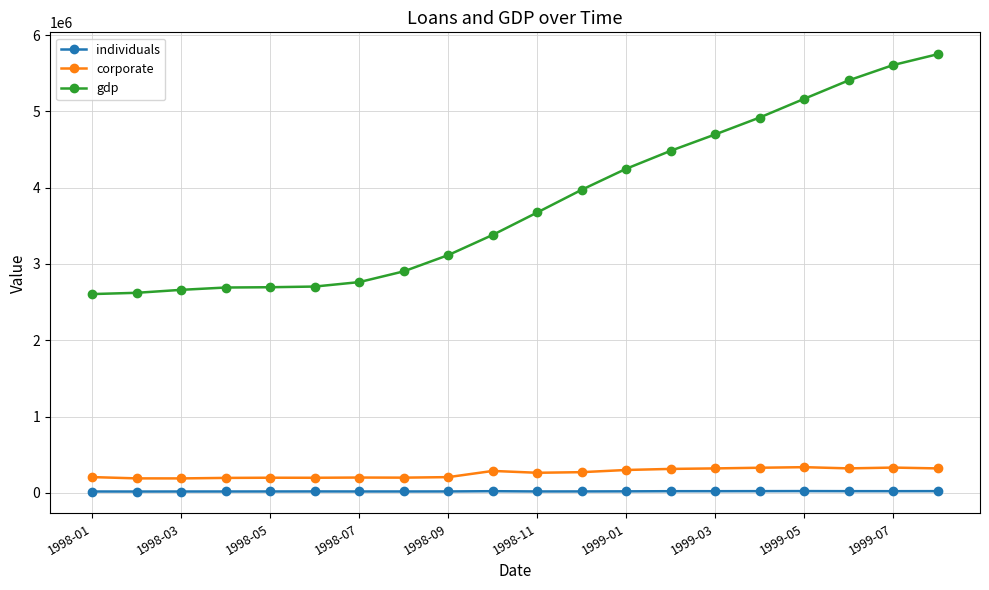

What are all the series names shown in the legend?

individuals, corporate, gdp